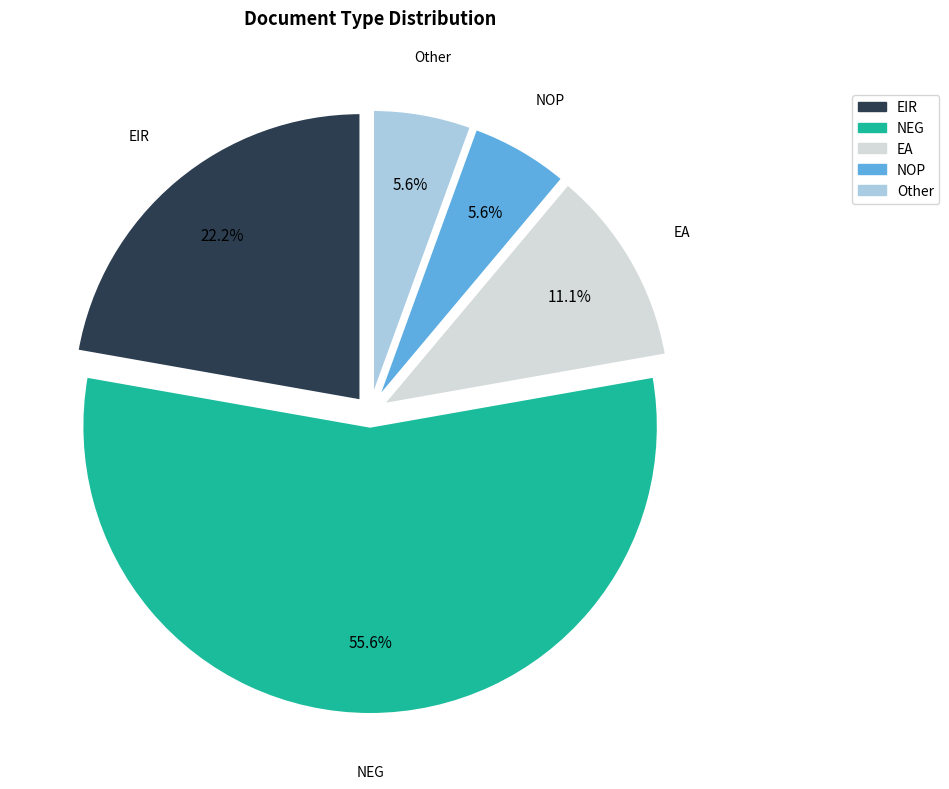

True or false: NOP accounts for 20% of the total.

False